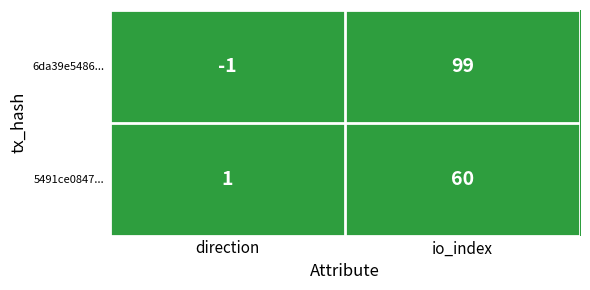

How many categories are shown in the chart?

2